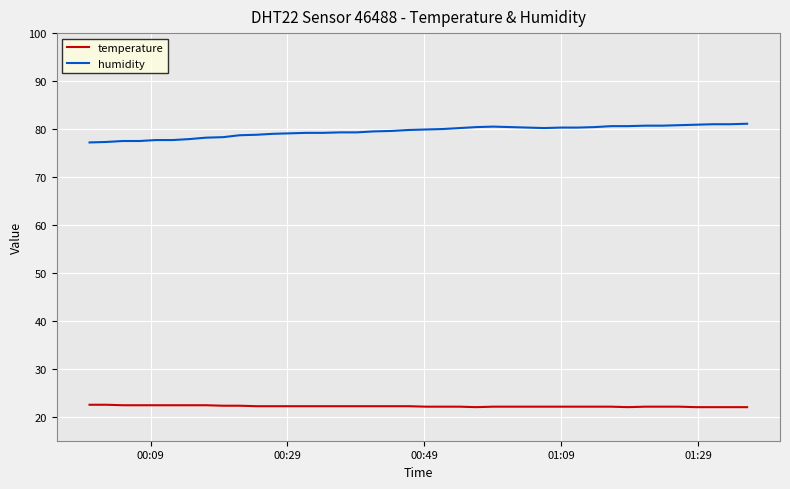

Rank the series by their average value, from highest to lowest.

humidity, temperature